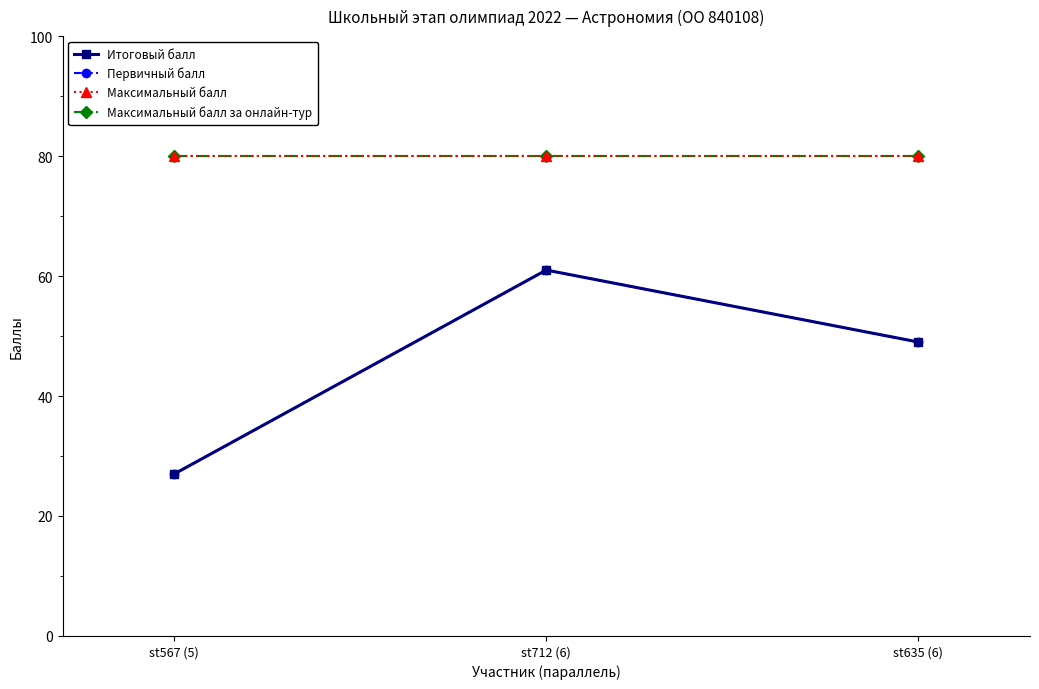

List the series in order of their peak value, lowest first.

Итоговый балл, Первичный балл, Максимальный балл, Максимальный балл за онлайн-тур